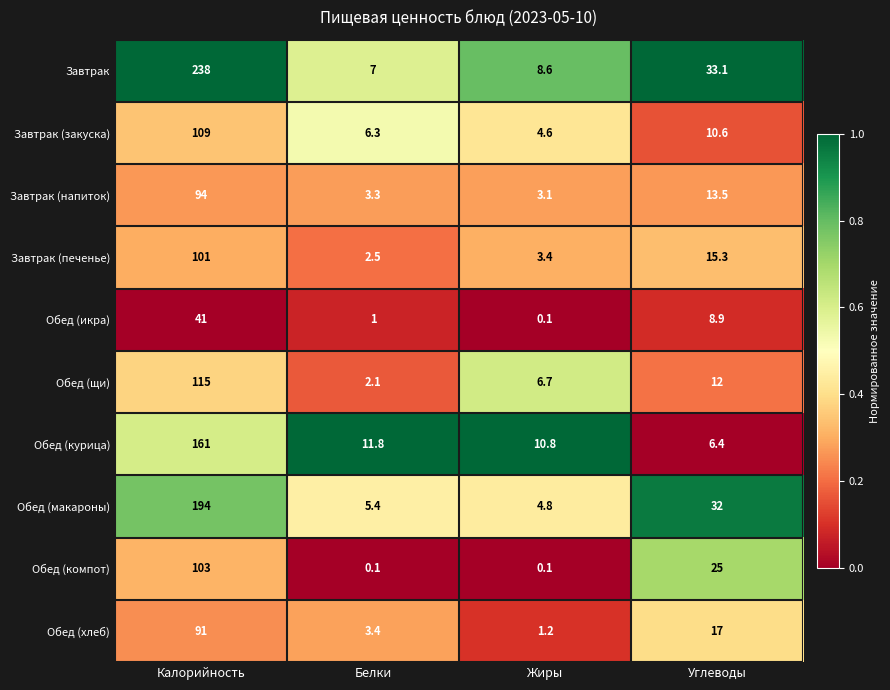

Count the number of categories in the chart.

4